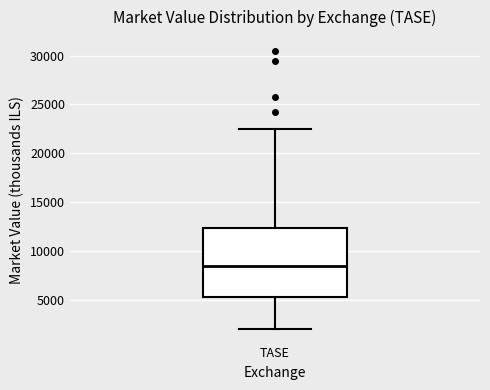

Transcribe this box plot: give where the median line is, the range the box spans, and where the two whiskers end, as read against the y-axis. The values are not printed on the chart, so give them approximately, as read against the axis.

median 8500, box 5500 to 12500, whiskers 2000 to 22500